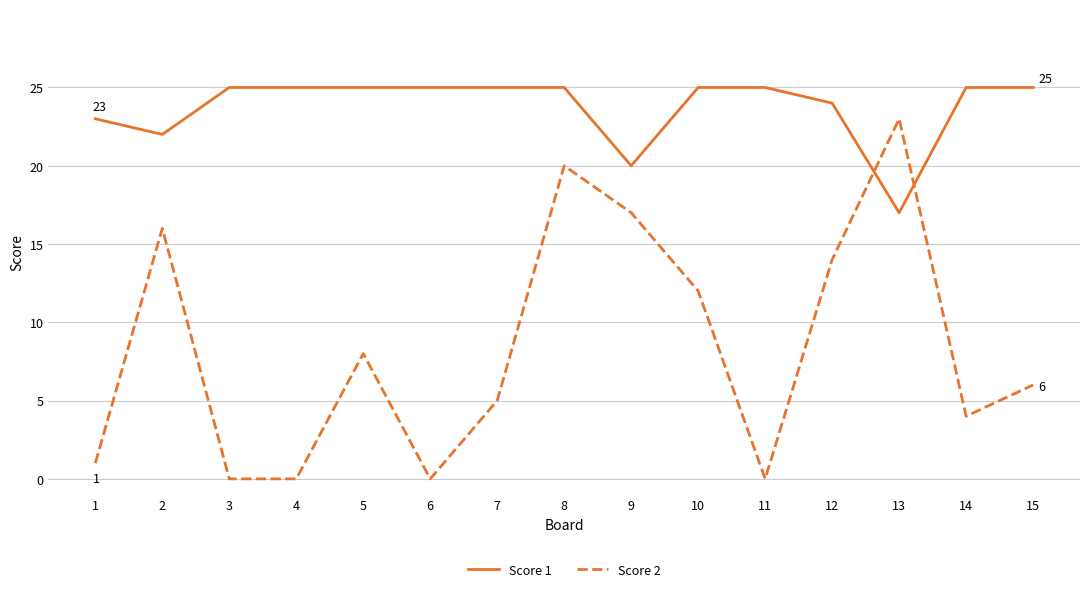

Rank the series by their average value, from highest to lowest.

Score 1, Score 2